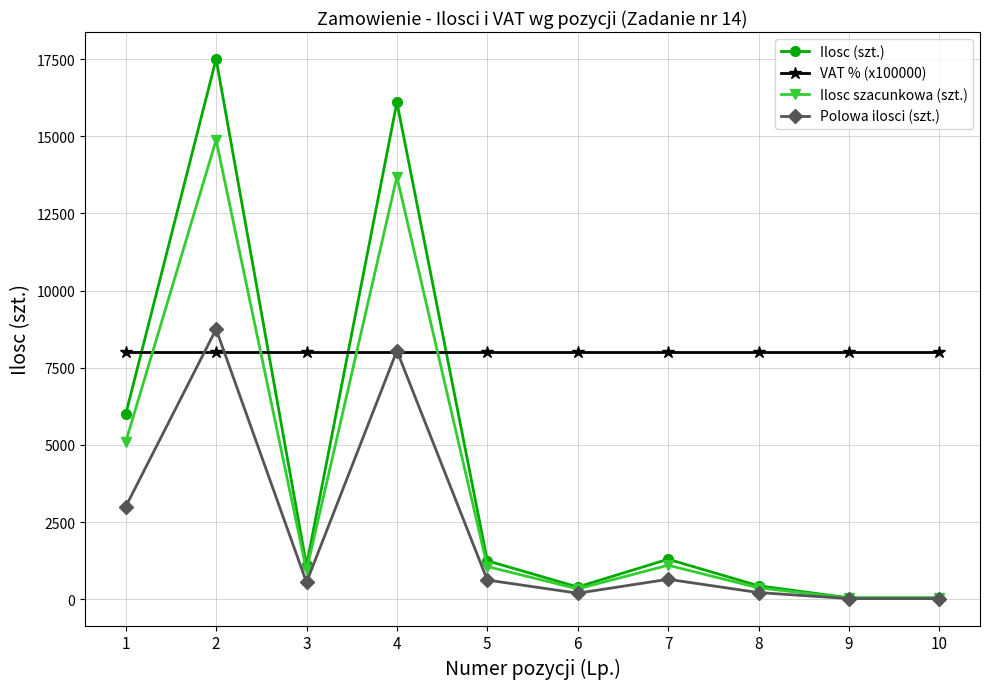

True or false: VAT % (x100000) and Ilosc szacunkowa (szt.) intersect in this chart.

True